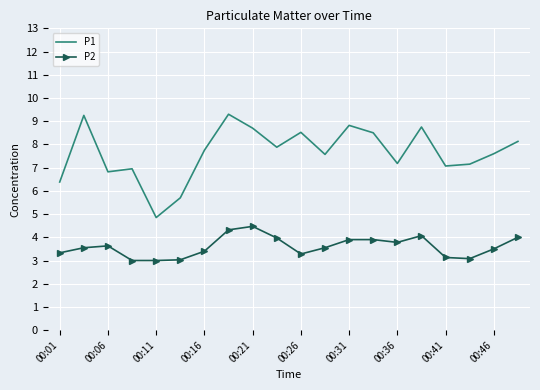

True or false: P2 and P1 cross at least once.

False